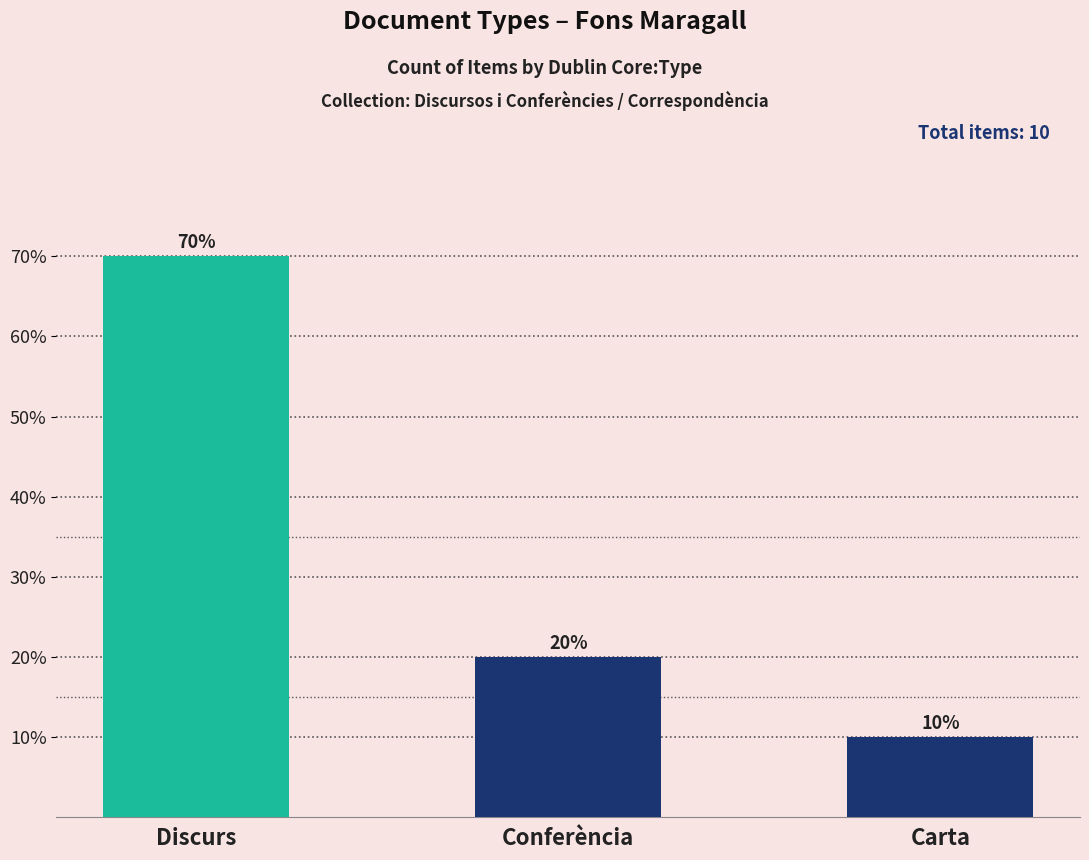

Rank the categories by value from lowest to highest.

Carta, Conferència, Discurs